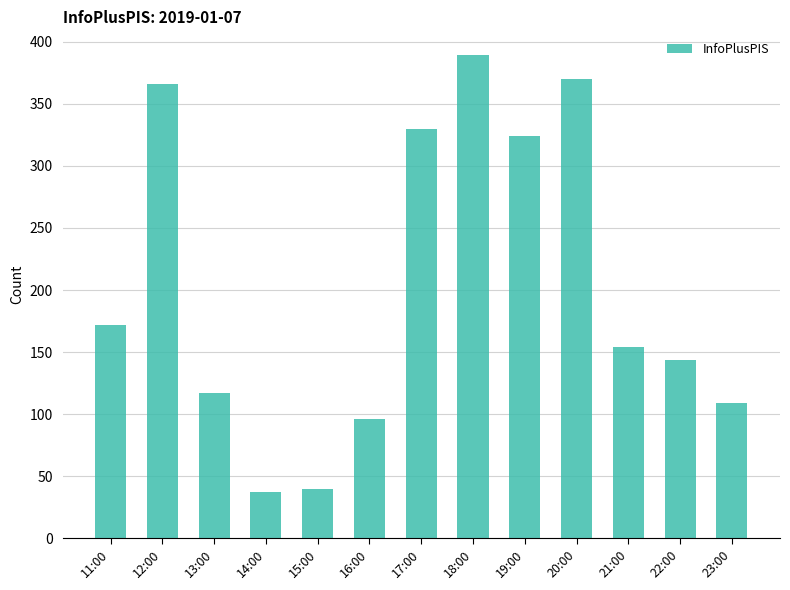

Read the value at 21:00.

154